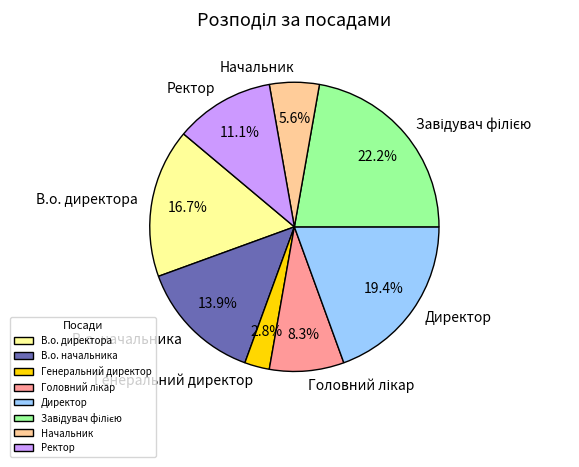

What percentage do Директор and В.о. директора together represent?

36.1%